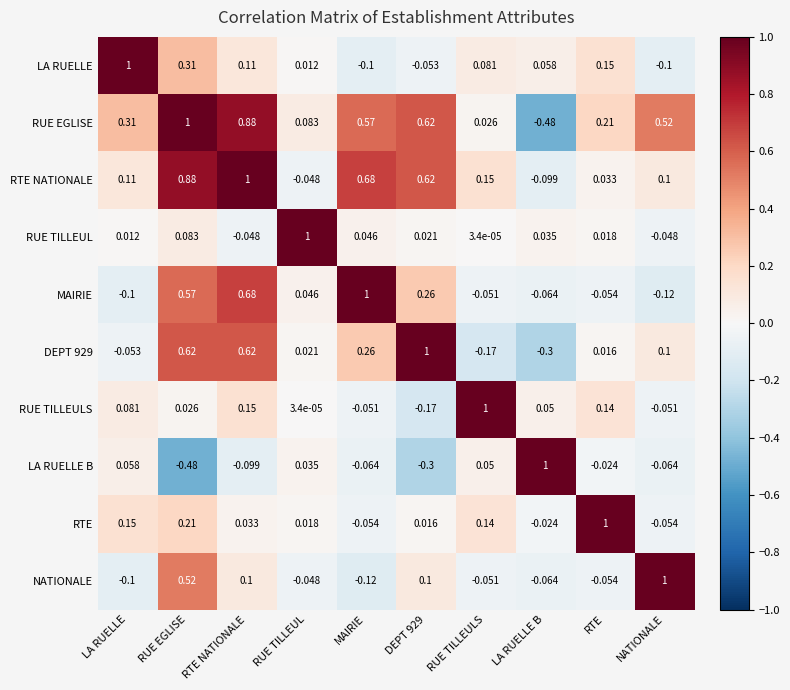

Where is DEPT 929 nearest to the value 0?

RTE